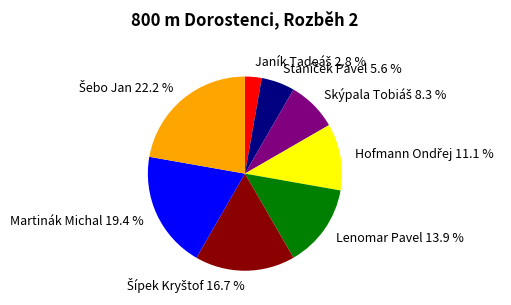

How many slices are in this pie chart?

8